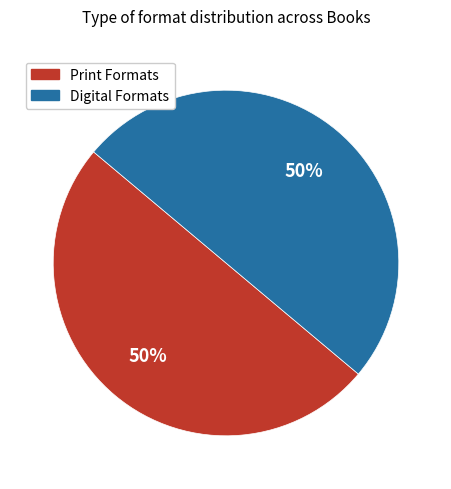

Approximately how many times larger is the value at Digital Formats compared to Print Formats?

1.0